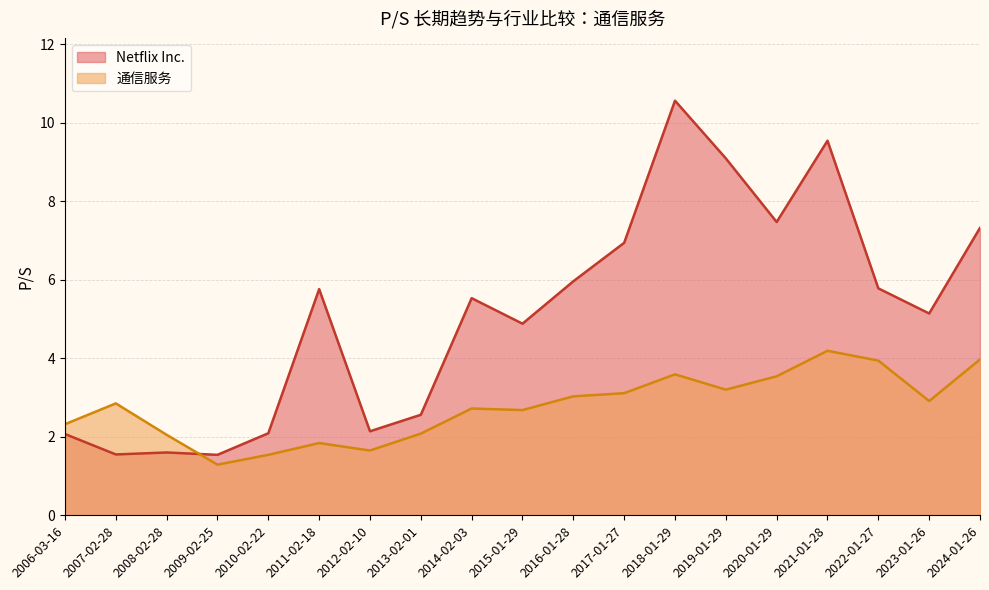

How many categories are shown in the chart?

19